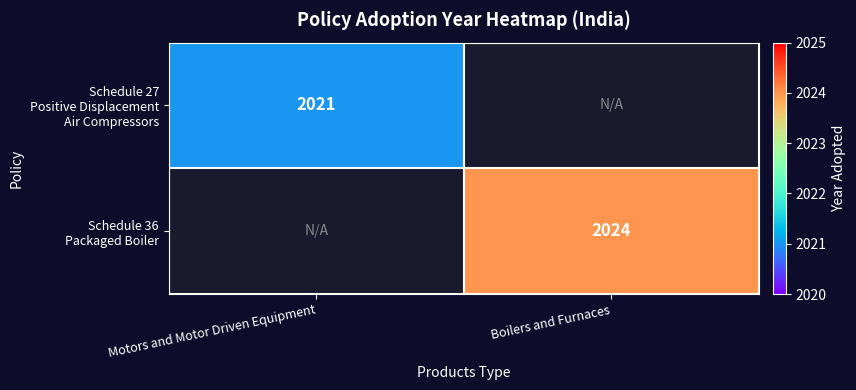

Is it true that Schedule 36 Packaged Boiler equals -1213 at Motors and Motor Driven Equipment?

False